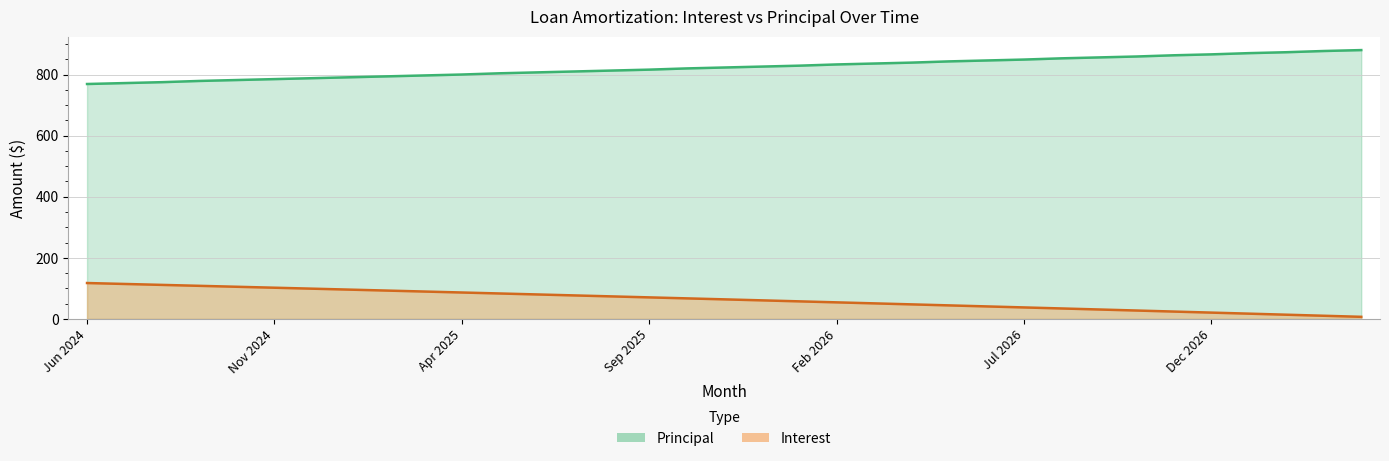

How many series are shown in this chart?

2